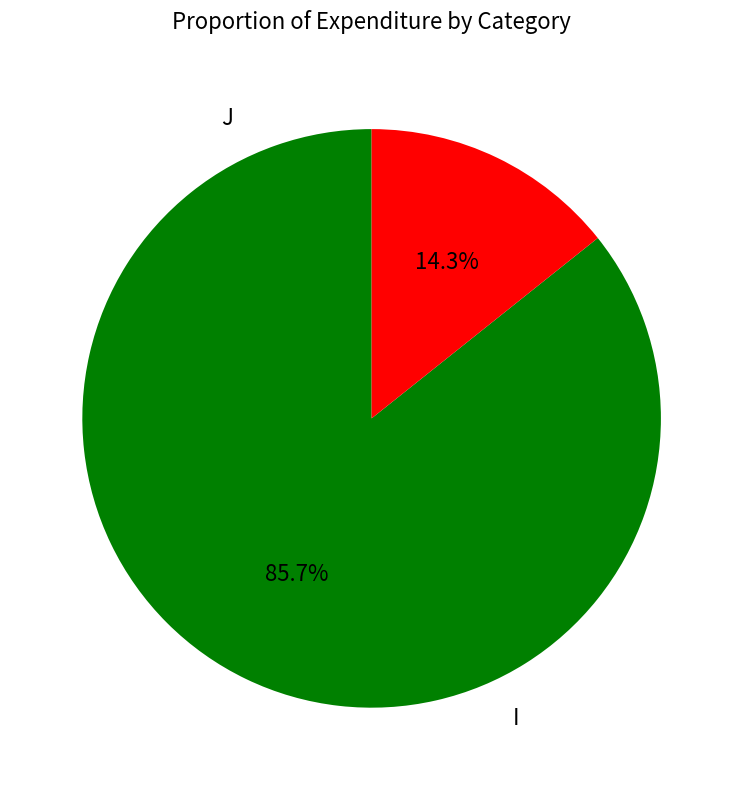

Count the number of slices in the pie.

2